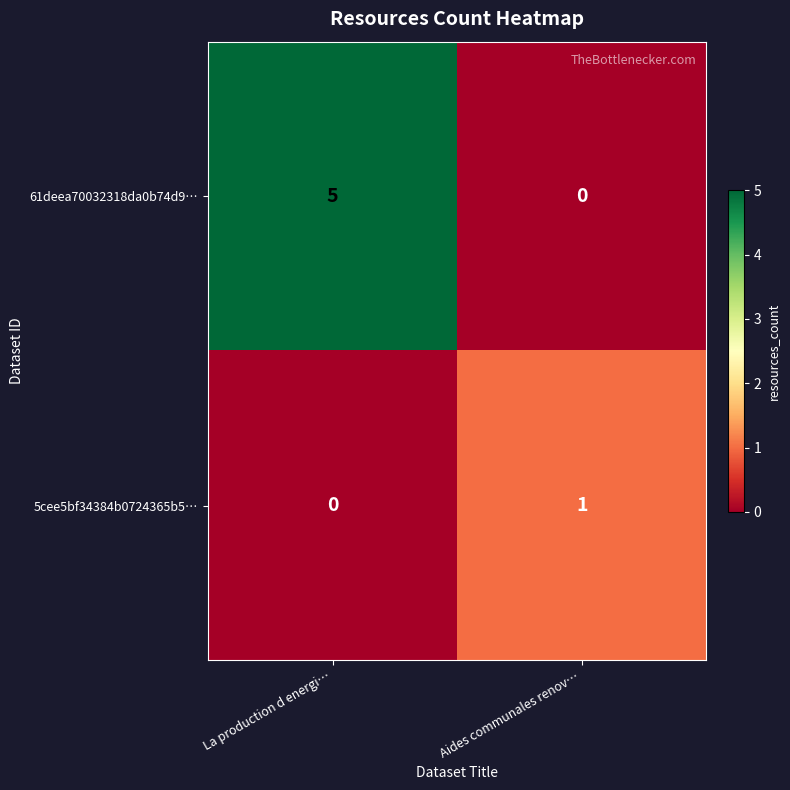

Reading left to right, what are all the values shown in this chart?

61deea70032318da0b74d9…: 5	0
5cee5bf34384b0724365b5…: 0	1